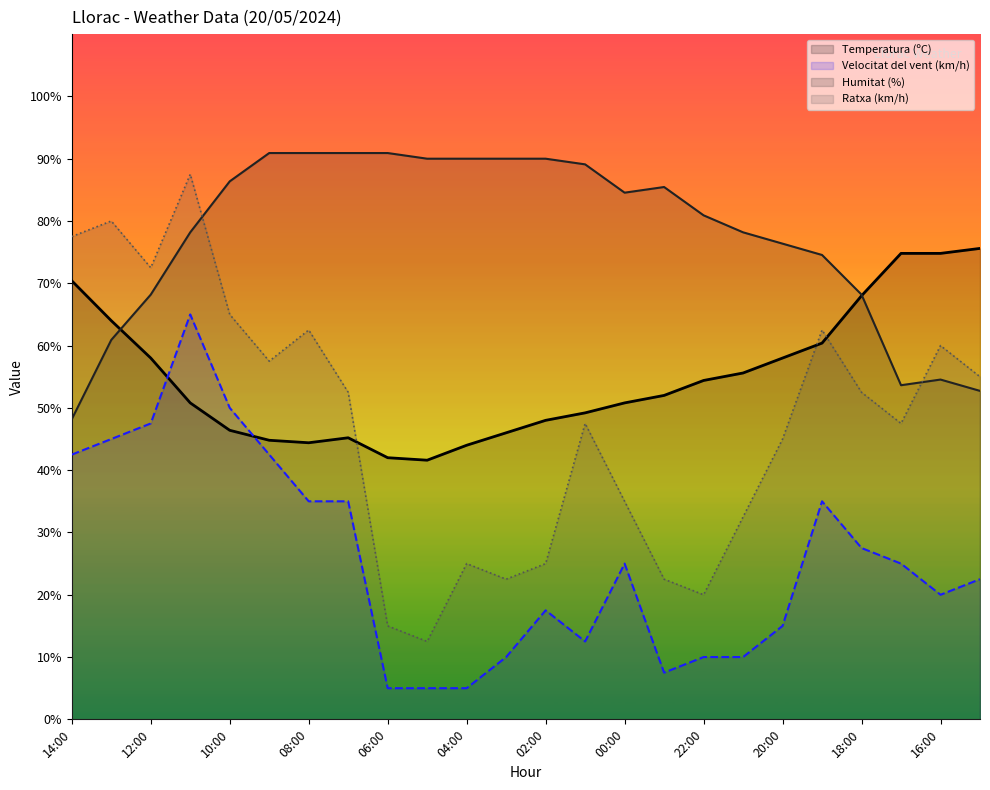

How many values in the Humitat (%) series are below 84?

12